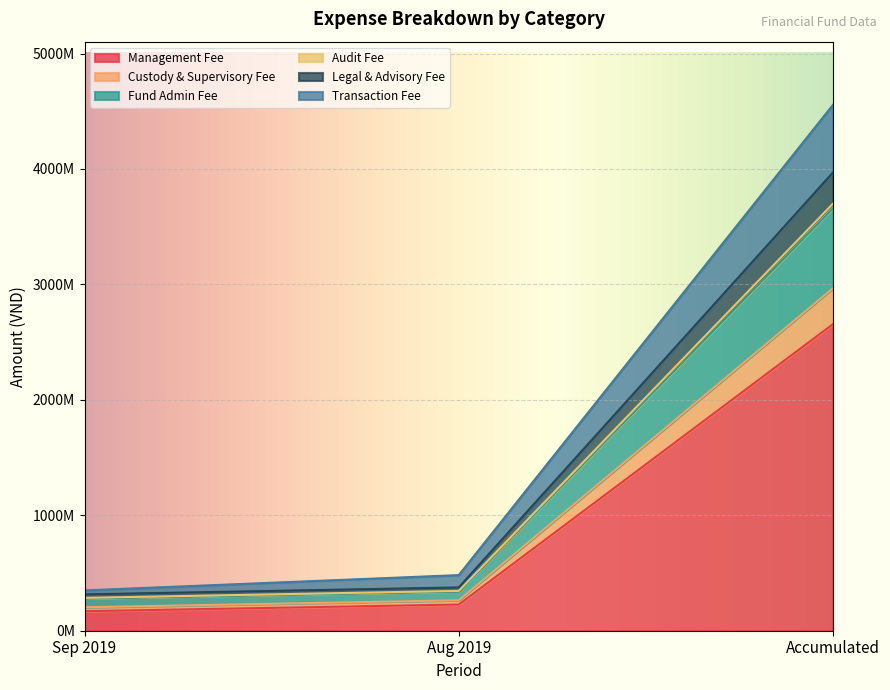

Does the chart display data point markers on the line(s)?

No